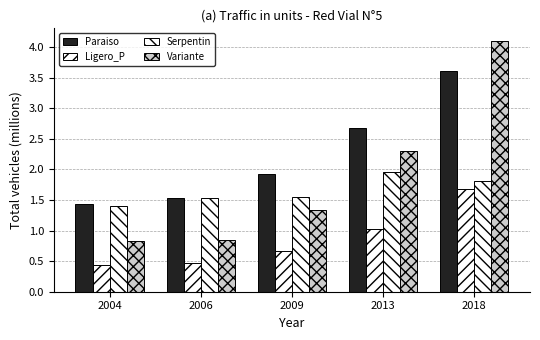

At how many categories does at least one series exceed 2?

2